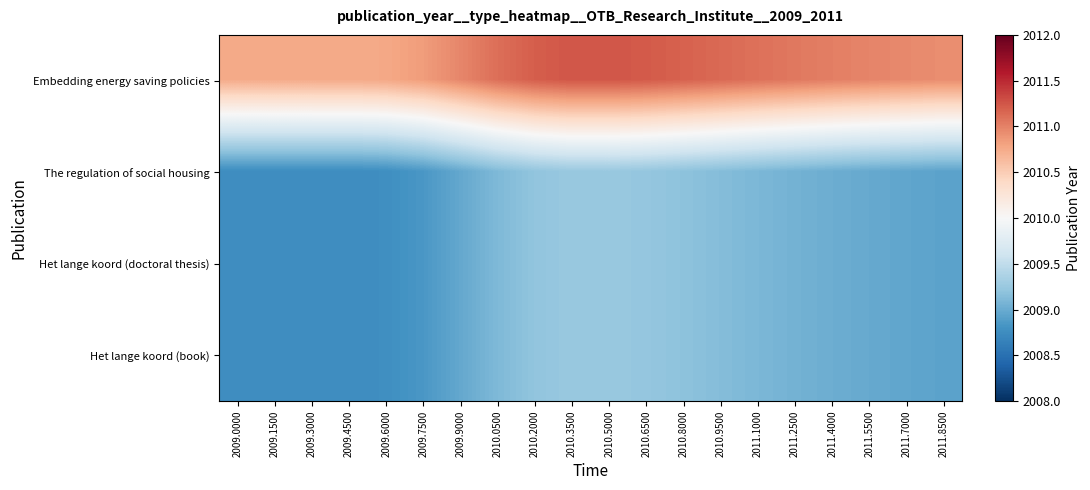

Reading left to right, extract all data points from this chart.

Embedding energy saving policies: 2009.0000=2010.8	2009.1500=2010.8	2009.3000=2010.8	2009.4500=2010.8	2009.6000=2010.8	2009.7500=2010.8	2009.9000=2011.0	2010.0500=2011.1	2010.2000=2011.2	2010.3500=2011.2	2010.5000=2011.2	2010.6500=2011.2	2010.8000=2011.2	2010.9500=2011.1	2011.1000=2011.1	2011.2500=2011.1	2011.4000=2011.0	2011.5500=2011.0	2011.7000=2011.0	2011.8500=2010.9
The regulation of social housing: 2009.0000=2008.8	2009.1500=2008.8	2009.3000=2008.8	2009.4500=2008.8	2009.6000=2008.8	2009.7500=2008.8	2009.9000=2009.0	2010.0500=2009.1	2010.2000=2009.2	2010.3500=2009.2	2010.5000=2009.2	2010.6500=2009.2	2010.8000=2009.2	2010.9500=2009.1	2011.1000=2009.1	2011.2500=2009.1	2011.4000=2009.0	2011.5500=2009.0	2011.7000=2009.0	2011.8500=2008.9
Het lange koord (doctoral thesis): 2009.0000=2008.8	2009.1500=2008.8	2009.3000=2008.8	2009.4500=2008.8	2009.6000=2008.8	2009.7500=2008.8	2009.9000=2009.0	2010.0500=2009.1	2010.2000=2009.2	2010.3500=2009.2	2010.5000=2009.2	2010.6500=2009.2	2010.8000=2009.2	2010.9500=2009.1	2011.1000=2009.1	2011.2500=2009.1	2011.4000=2009.0	2011.5500=2009.0	2011.7000=2009.0	2011.8500=2008.9
Het lange koord (book): 2009.0000=2008.8	2009.1500=2008.8	2009.3000=2008.8	2009.4500=2008.8	2009.6000=2008.8	2009.7500=2008.8	2009.9000=2009.0	2010.0500=2009.1	2010.2000=2009.2	2010.3500=2009.2	2010.5000=2009.2	2010.6500=2009.2	2010.8000=2009.2	2010.9500=2009.1	2011.1000=2009.1	2011.2500=2009.1	2011.4000=2009.0	2011.5500=2009.0	2011.7000=2009.0	2011.8500=2008.9